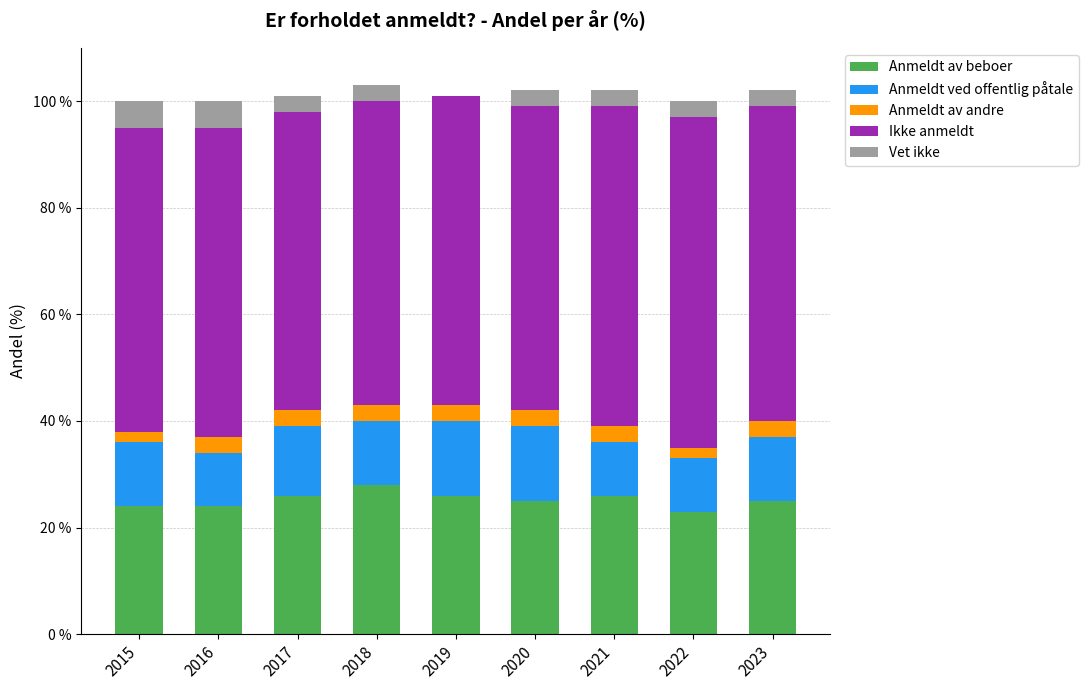

The value of Anmeldt av beboer at 2015 is 24. True or false?

True